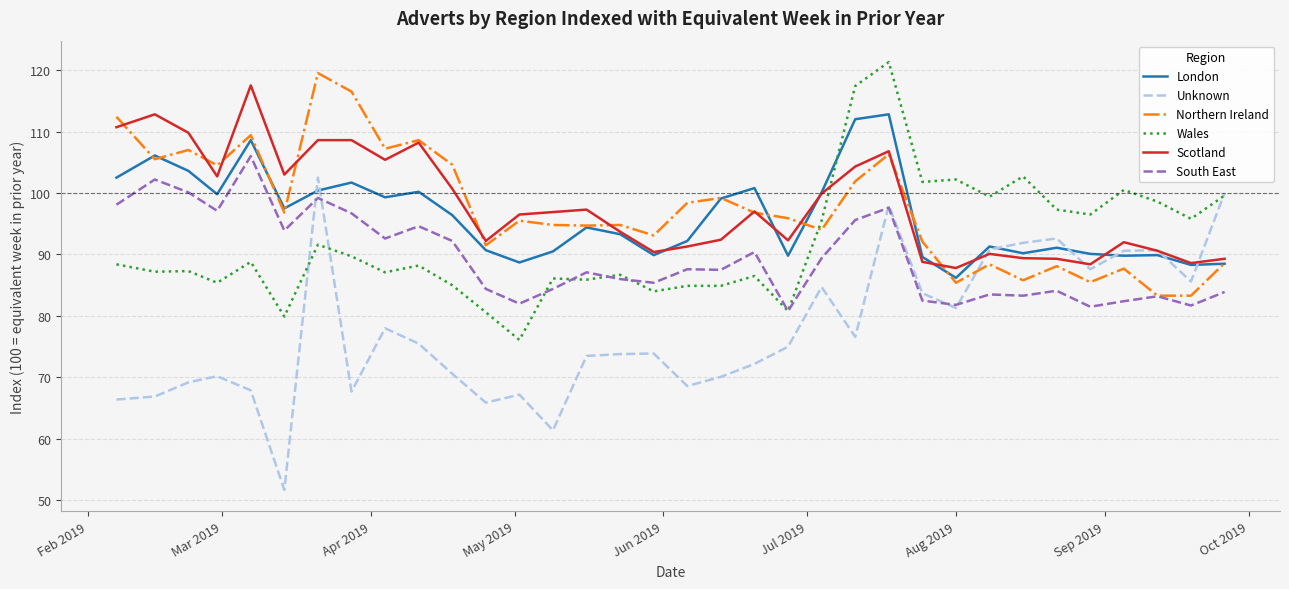

What is the smallest value displayed?

51.7